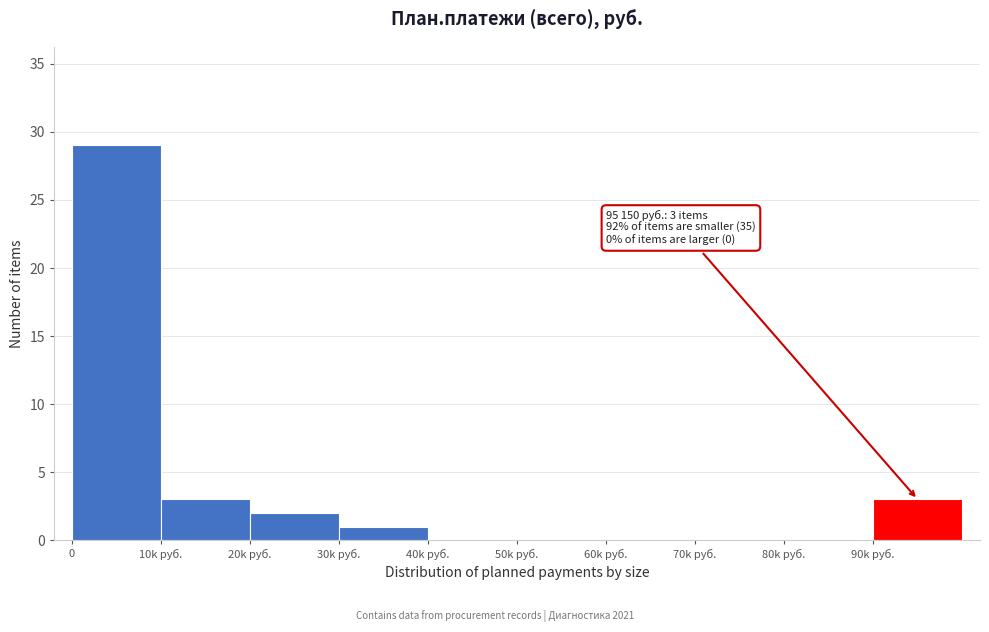

Reading left to right, extract all data points from this chart.

0=29	10k руб.=3	20k руб.=2	30k руб.=1	40k руб.=0	50k руб.=0	60k руб.=0	70k руб.=0	80k руб.=0	90k руб.=3